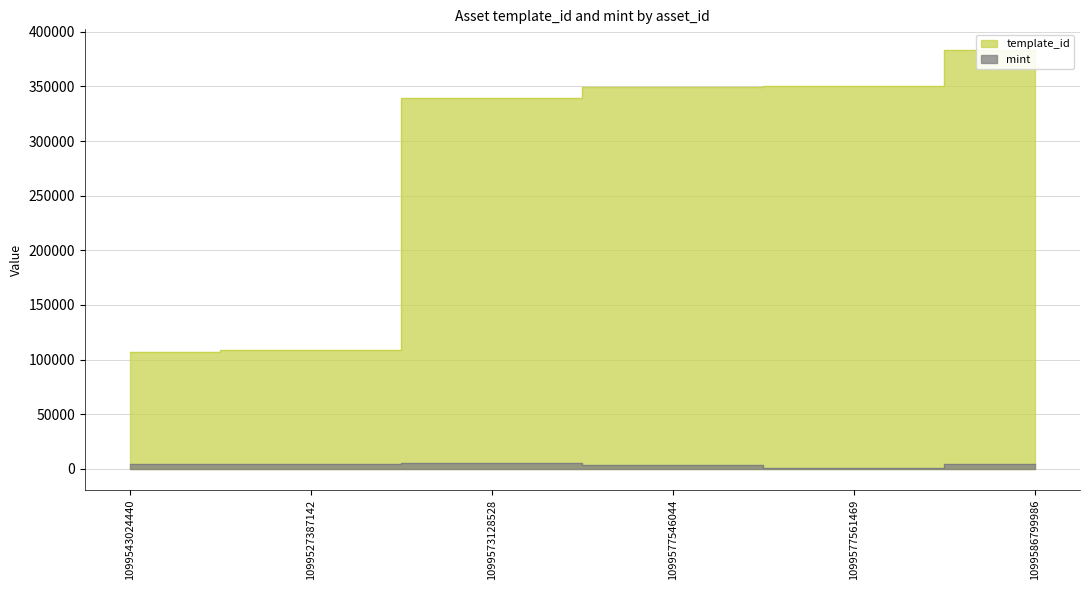

List the labels in order of template_id value, smallest first.

1099543024440, 1099527387142, 1099573128528, 1099577546044, 1099577561469, 1099586799986